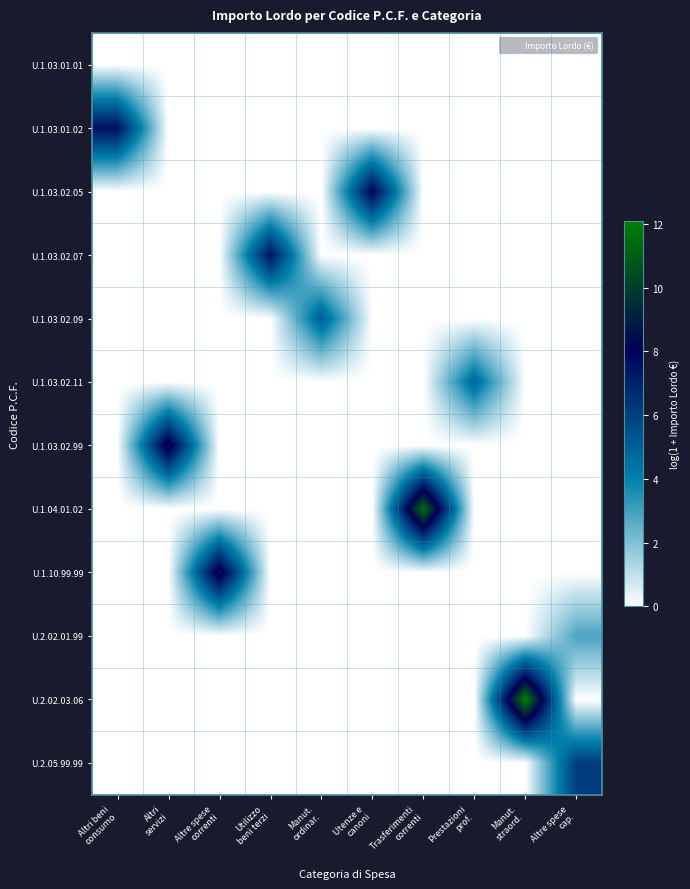

Which series has the widest spread of values?

U.2.02.03.06